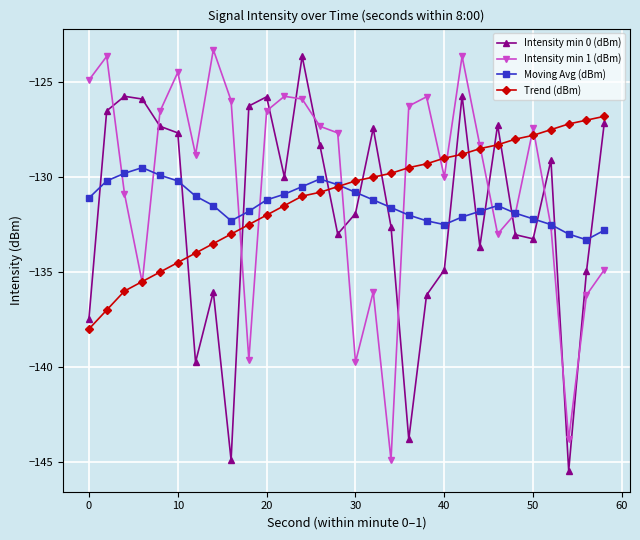

True or false: Intensity min 1 (dBm) has more than 1 points higher than both neighbors.

True